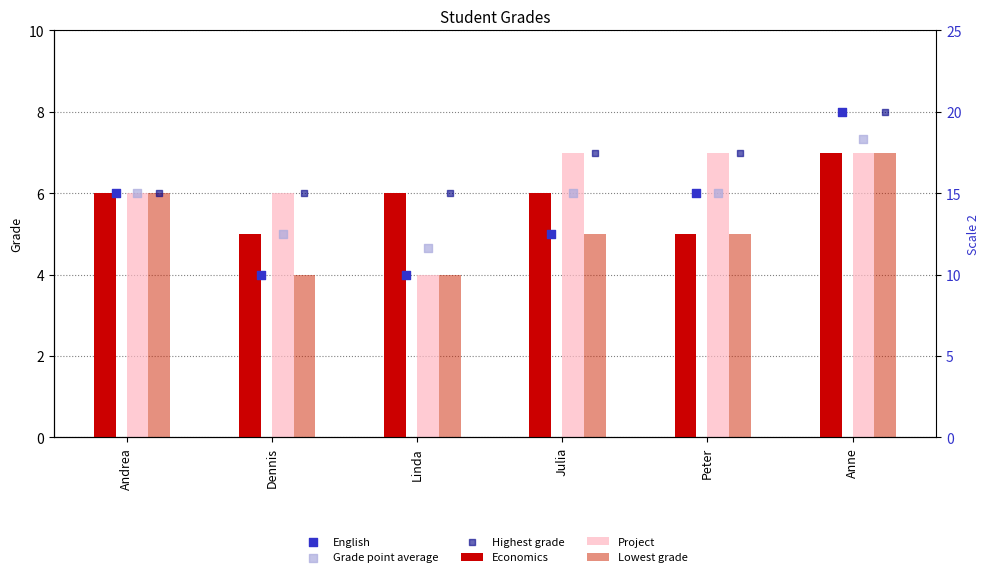

At how many categories does at least one series exceed 7?

1